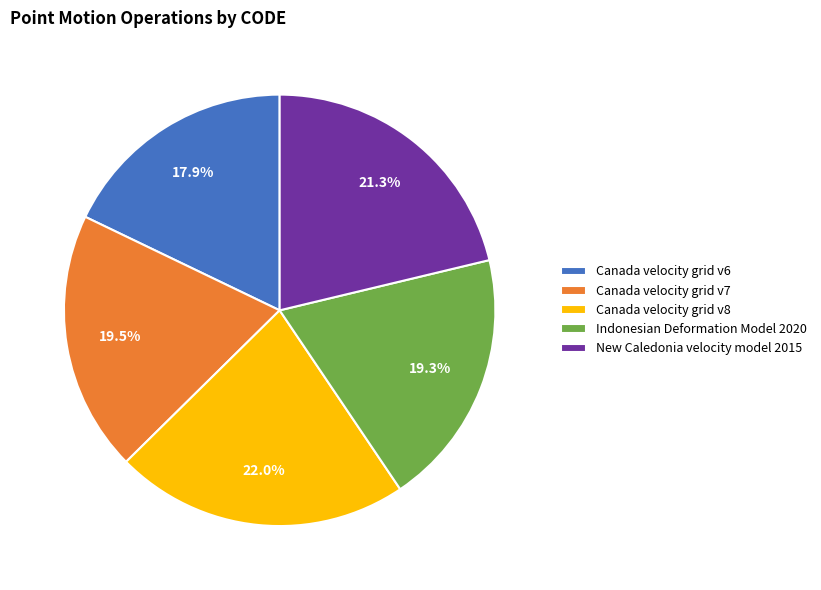

Does New Caledonia velocity model 2015 represent more than half of the total?

No